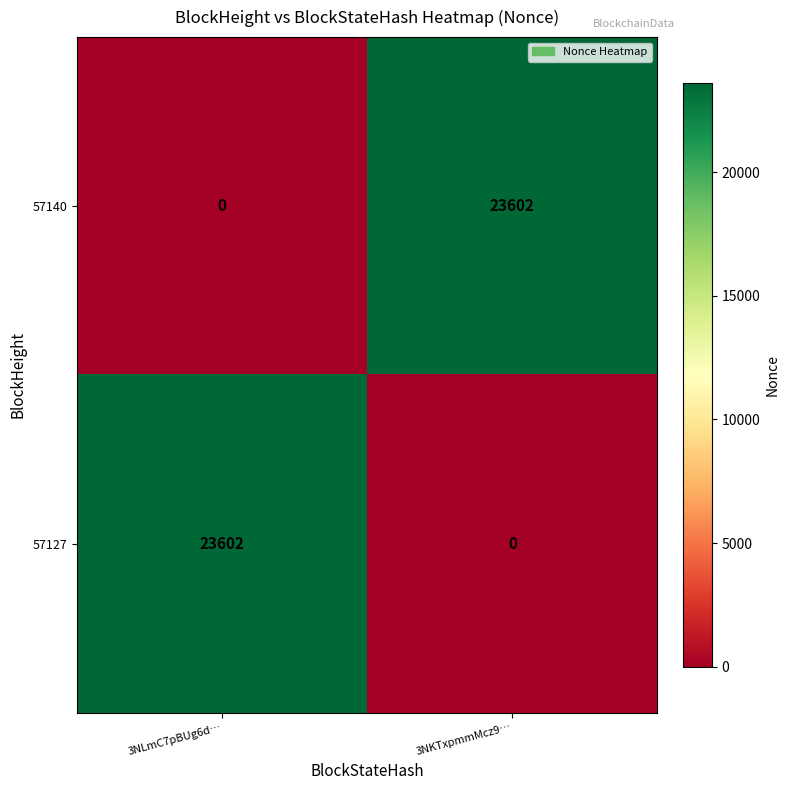

What is the spread (max minus min) of values at 3NKTxpmmMcz9…?

23602